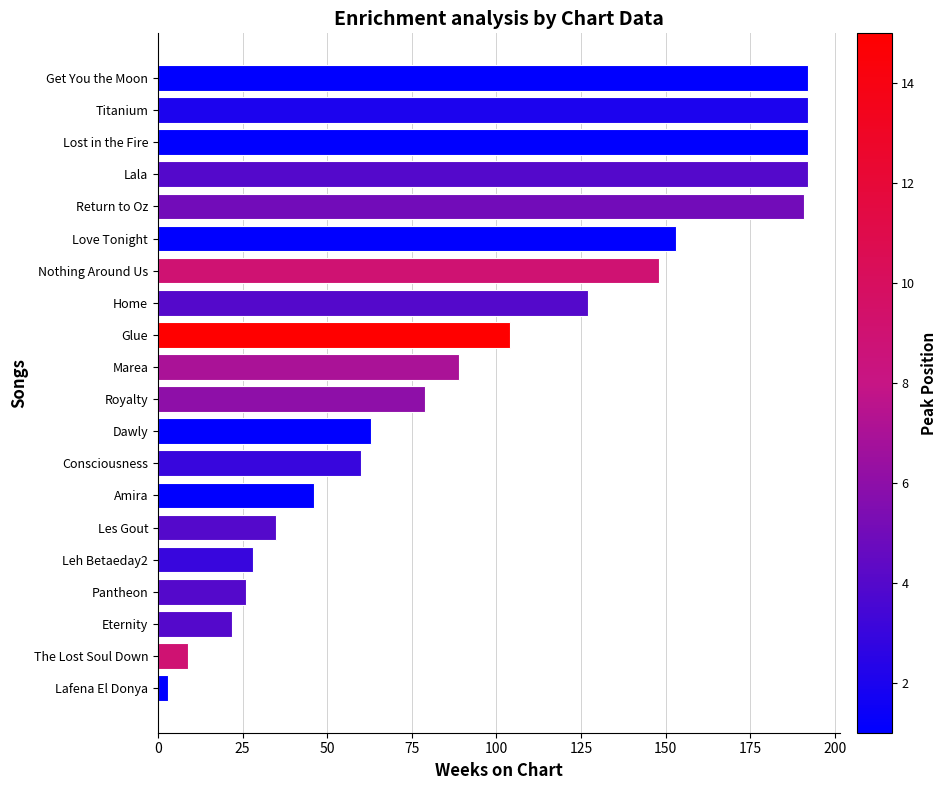

What is the difference between the values at Consciousness and Eternity?

38